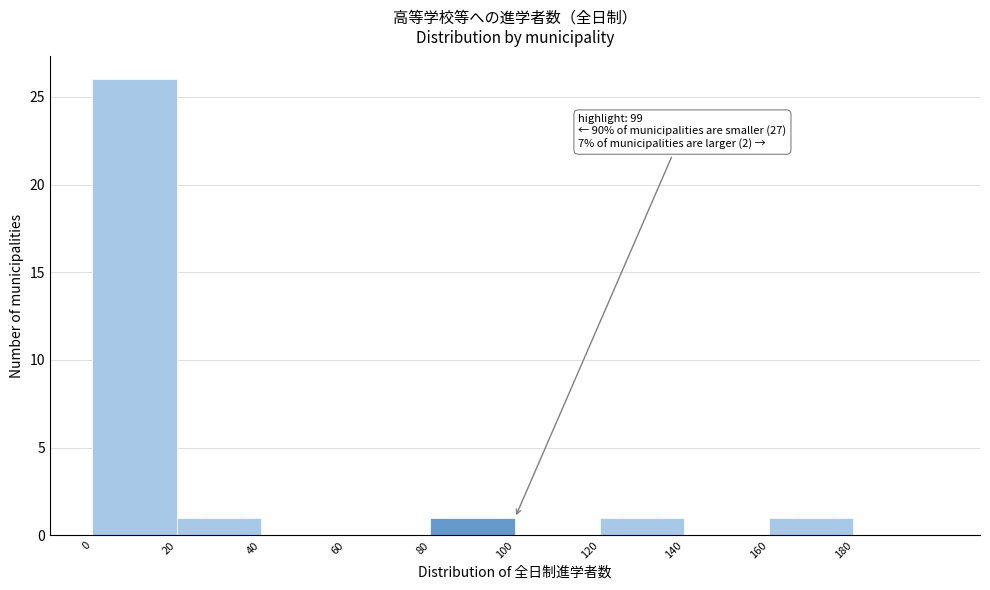

Which range on the x-axis has the tallest bar?

0 to 20